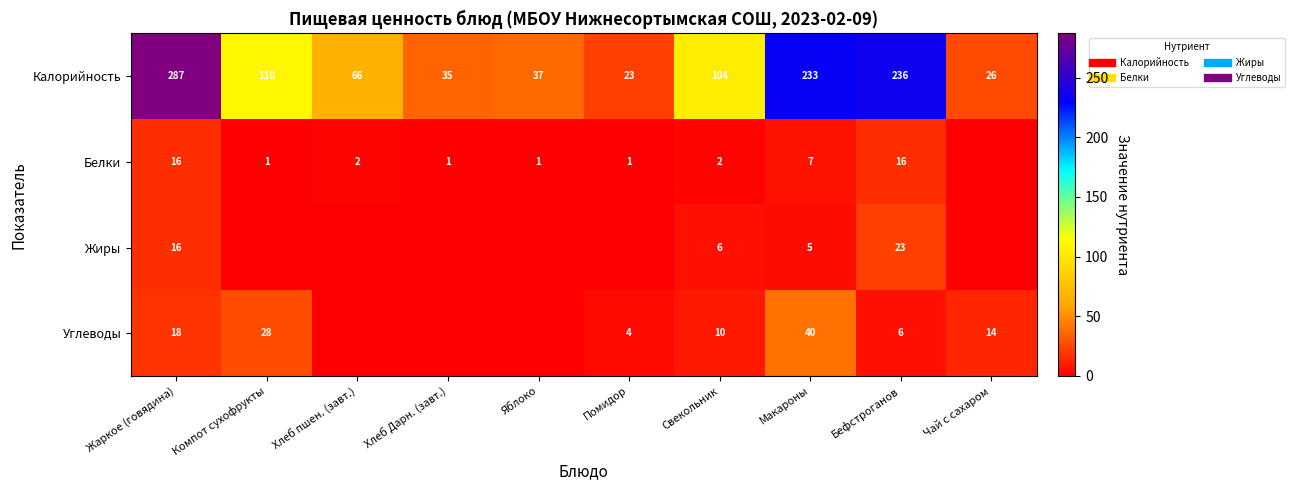

True or false: Калорийность has a value of 26 at Яблоко.

False